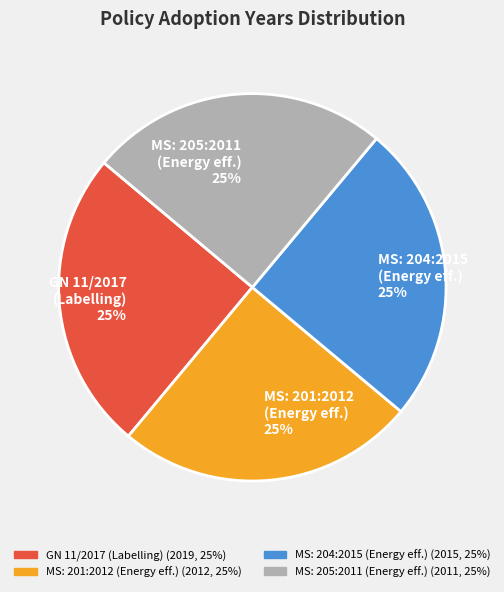

Approximately how many times larger is the value at GN 11/2017 (Labelling) 25% compared to MS: 205:2011 (Energy eff.) 25%?

1.0